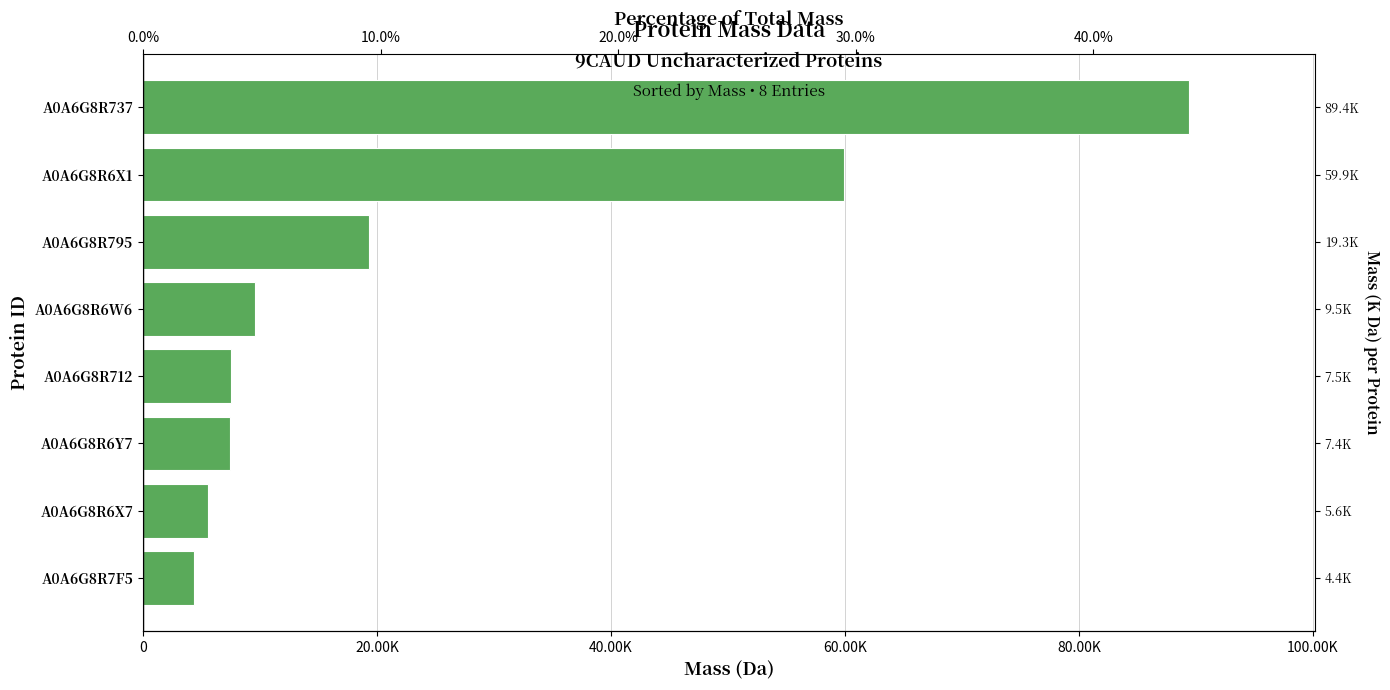

Between A0A6G8R6X7 and A0A6G8R7F5, which is larger?

A0A6G8R6X7